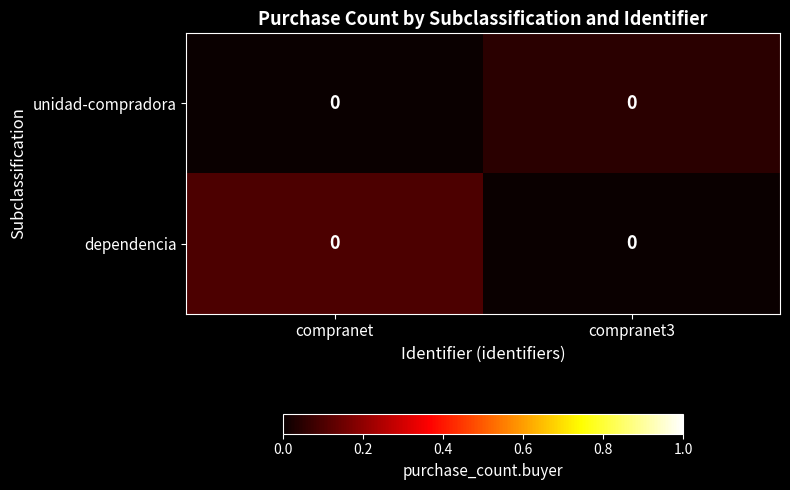

Which series has the largest total across all categories?

dependencia